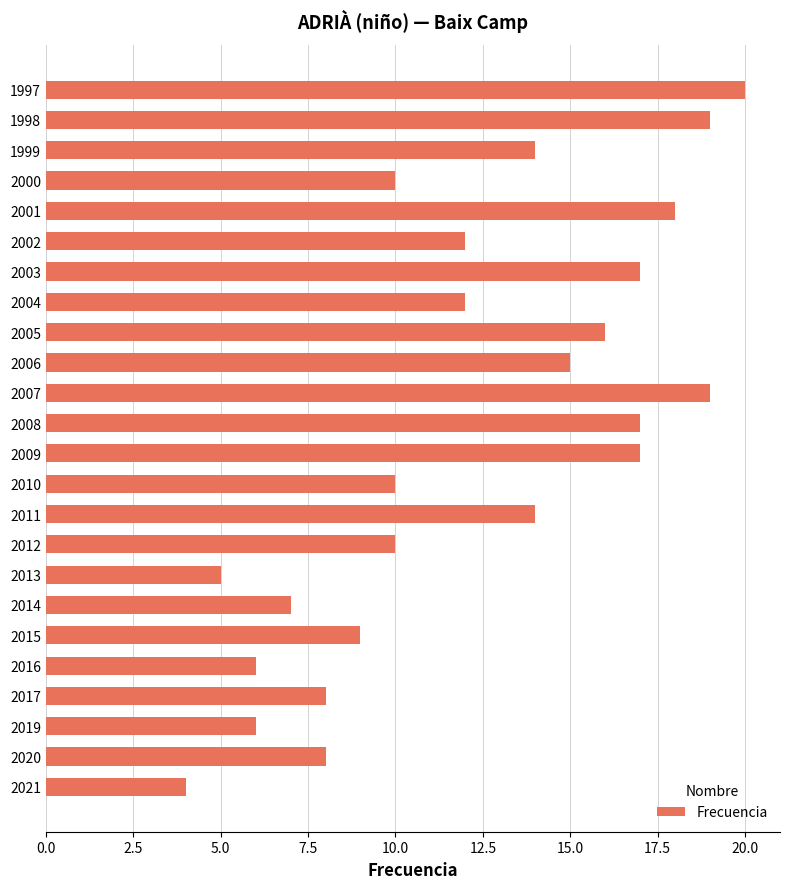

Does the chart contain stacked bars?

No